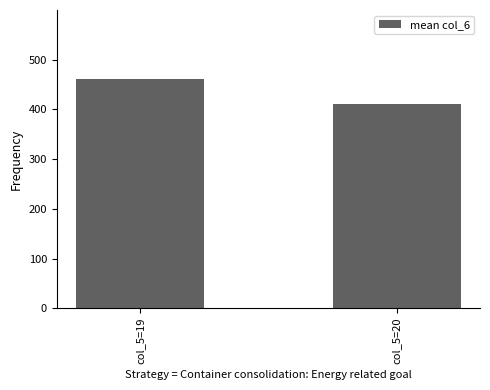

True or false: the data shows 727.8 at col_5=20.

False